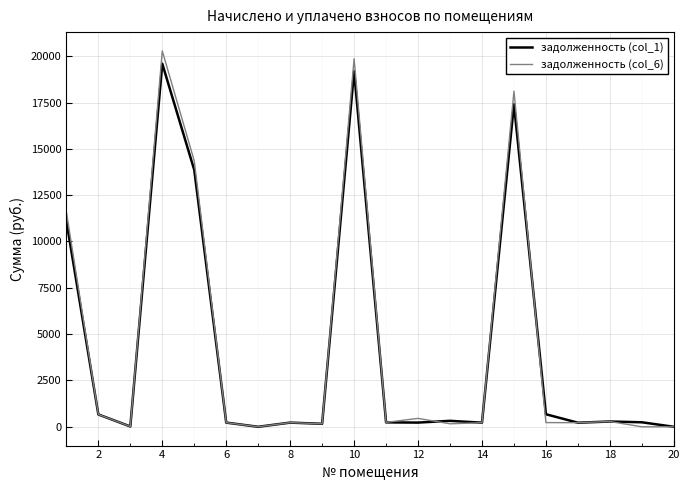

True or false: задолженность (col_6) and задолженность (col_1) intersect in this chart.

True